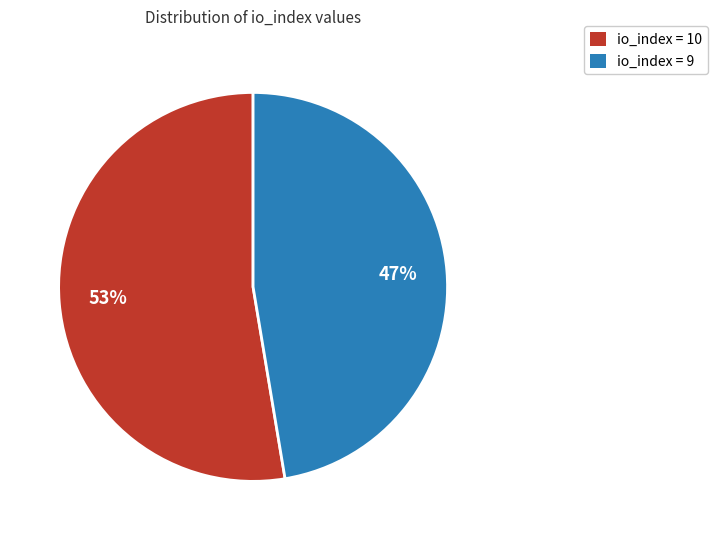

The io_index = 9 slice represents 40% of the pie. True or false?

False